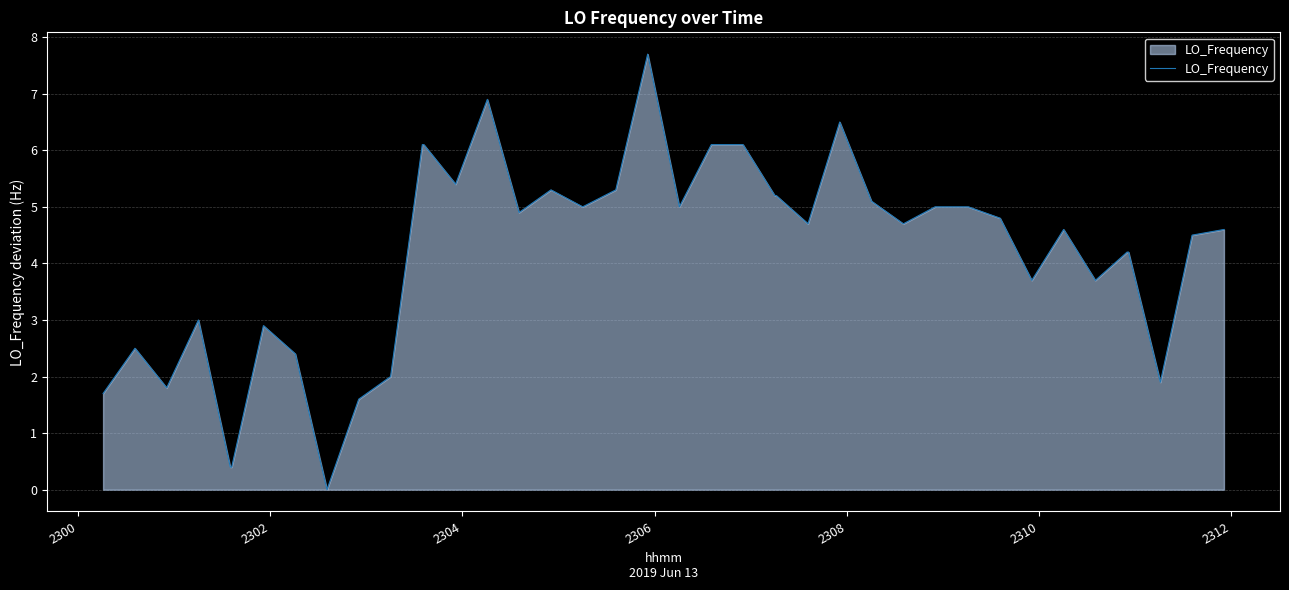

What is the difference between the maximum and minimum values?

7.7